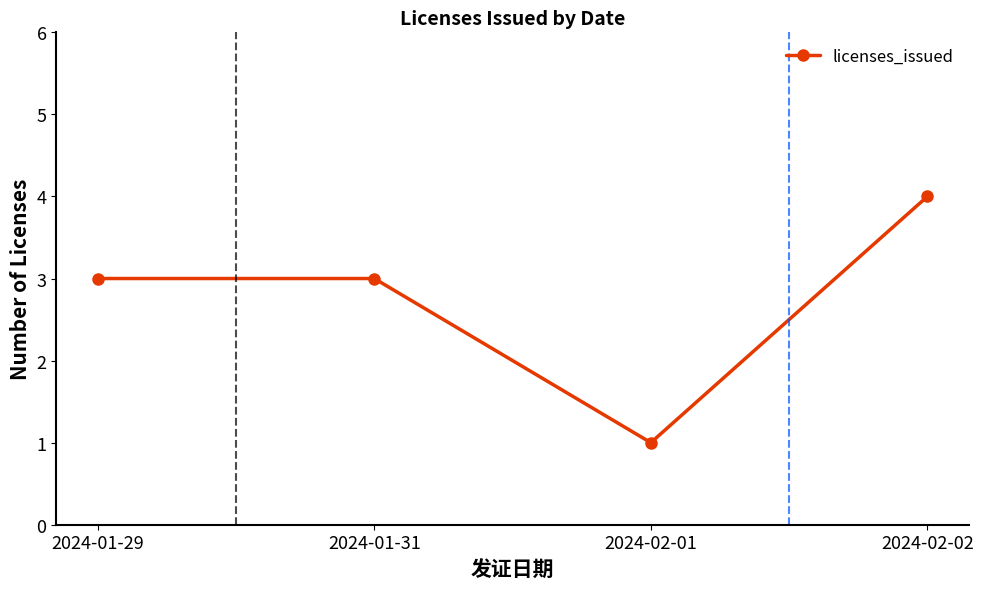

What value does the data have at 2024-01-29?

3